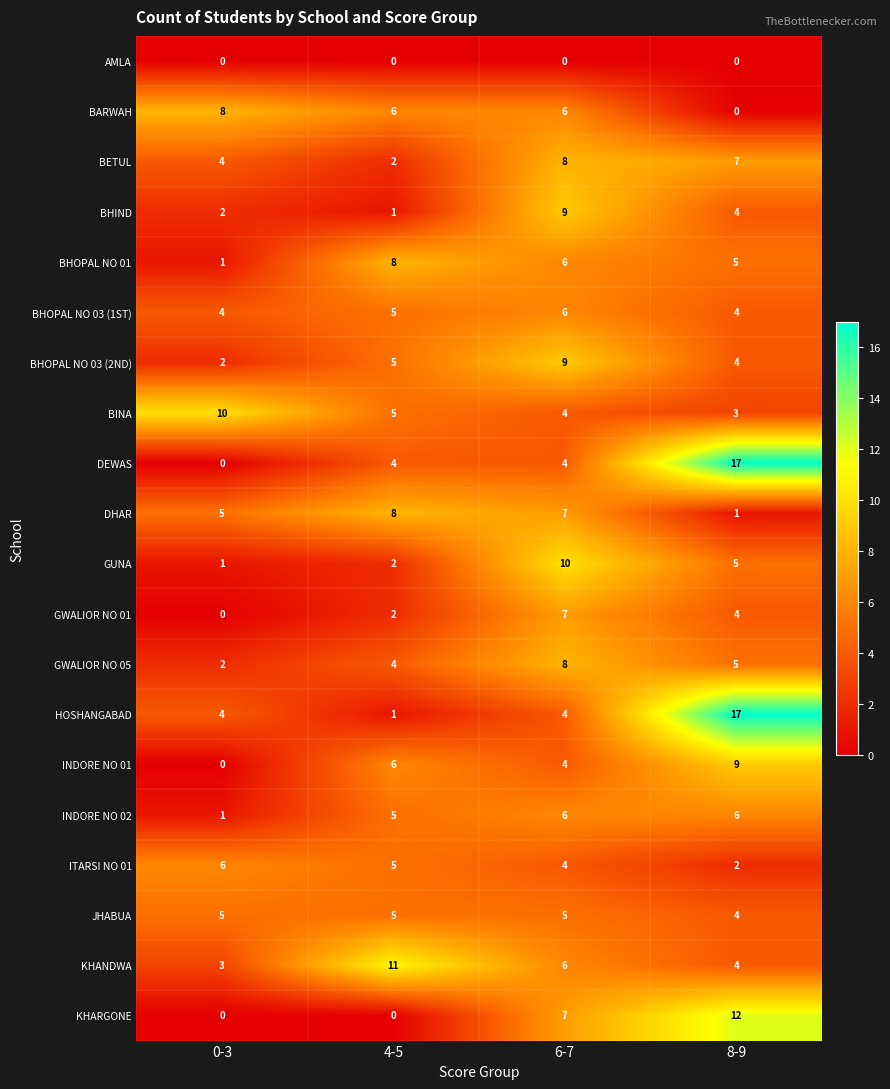

Which category has the highest value across all series?

8-9